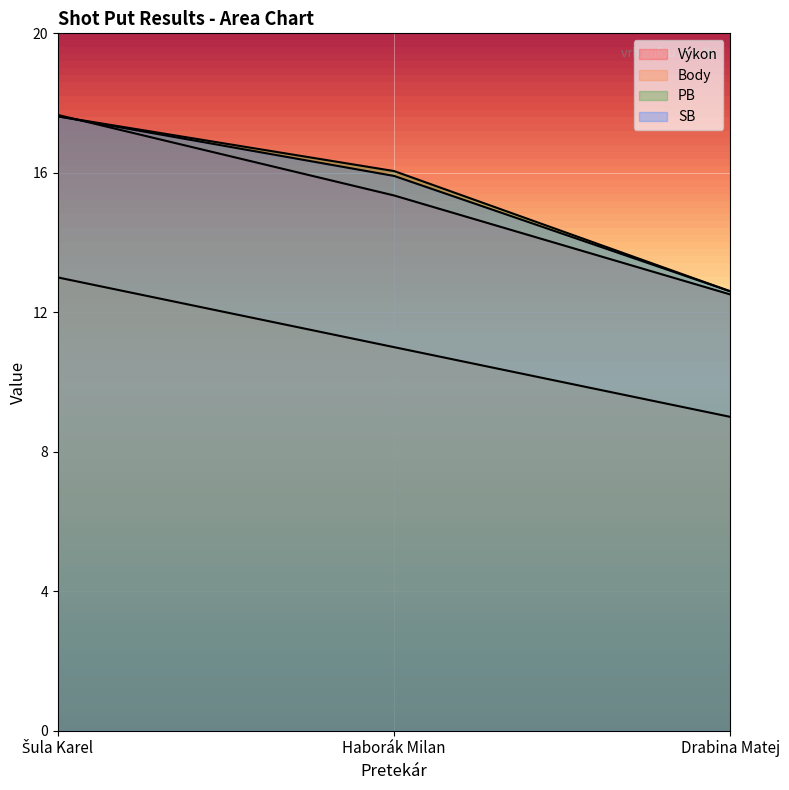

How many values in the Body series are below 11?

1